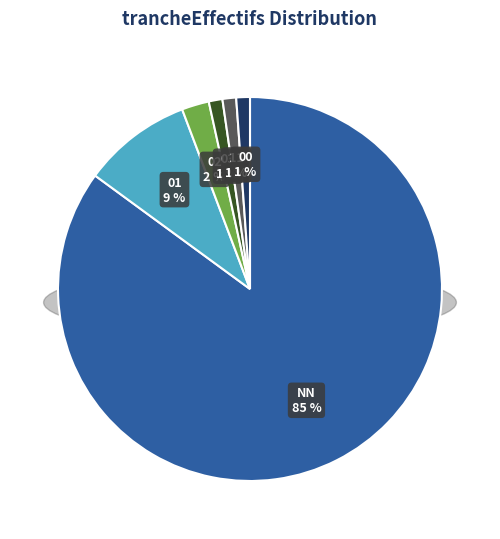

Is it true that 00 is 11% of the pie?

False